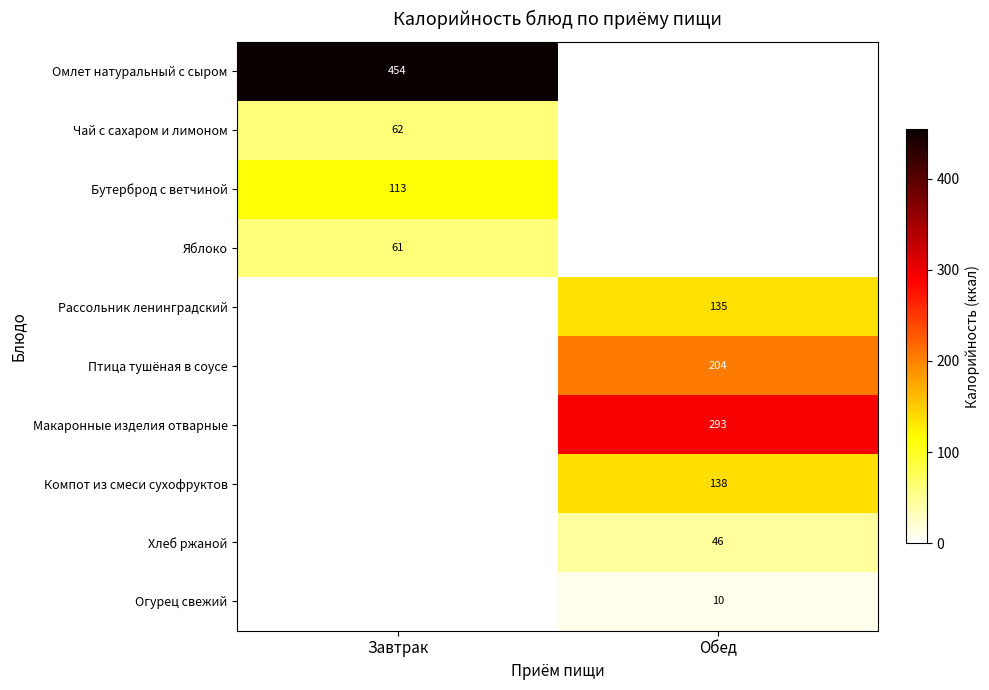

The Хлеб ржаной series shows 66 at Обед. True or false?

False